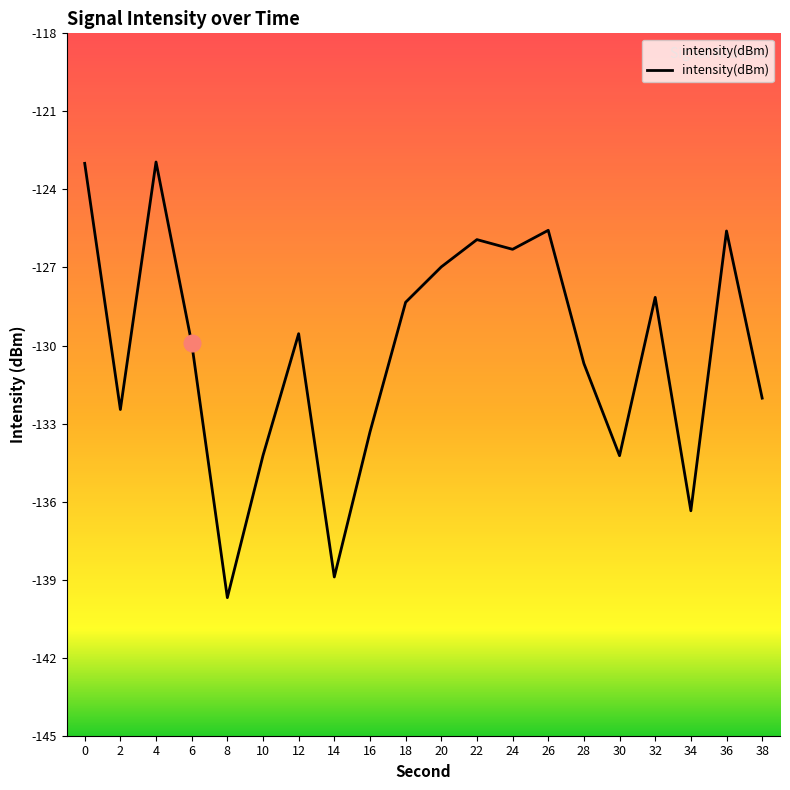

Reading left to right, extract all data points from this chart.

-123.0	-132.5	-122.9	-129.9	-139.7	-134.2	-129.5	-138.9	-133.3	-128.3	-127.0	-125.9	-126.3	-125.6	-130.7	-134.2	-128.1	-136.4	-125.6	-132.0